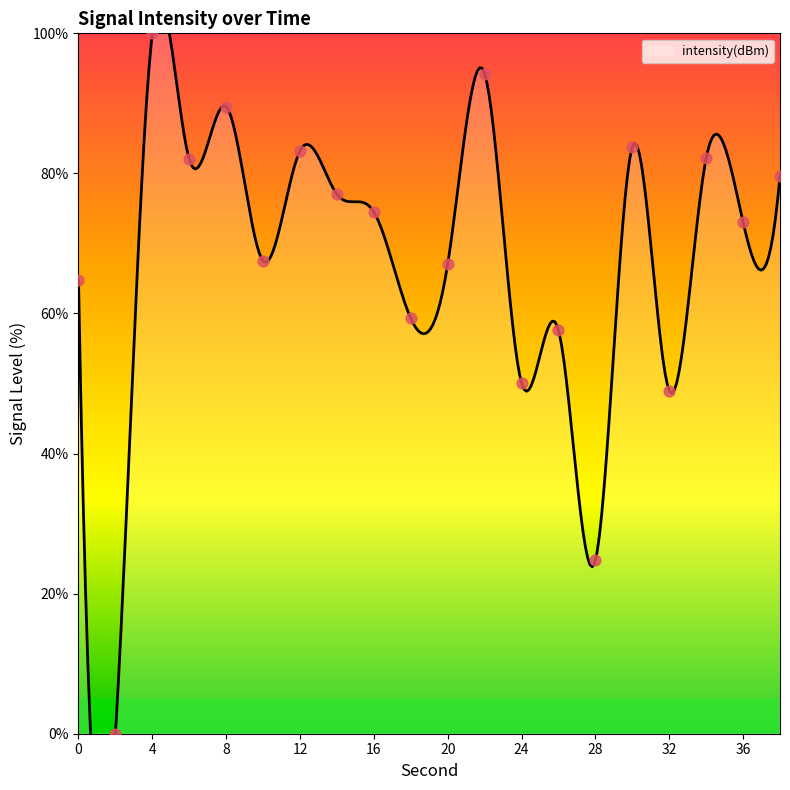

Approximately how many times larger is the value at 6 compared to 22?

0.9